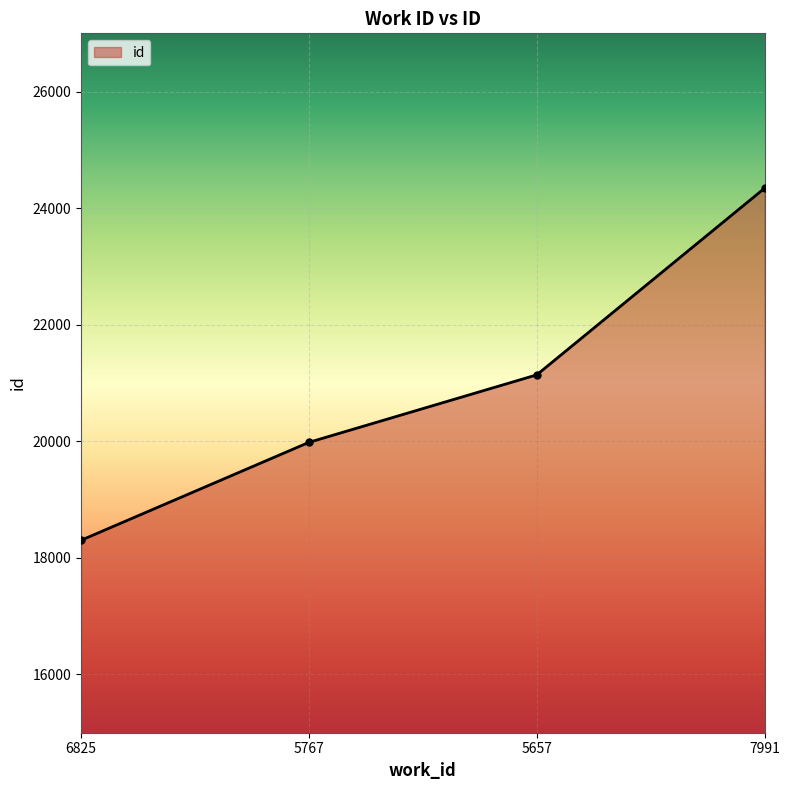

At which label is the value closest to 21322?

5657